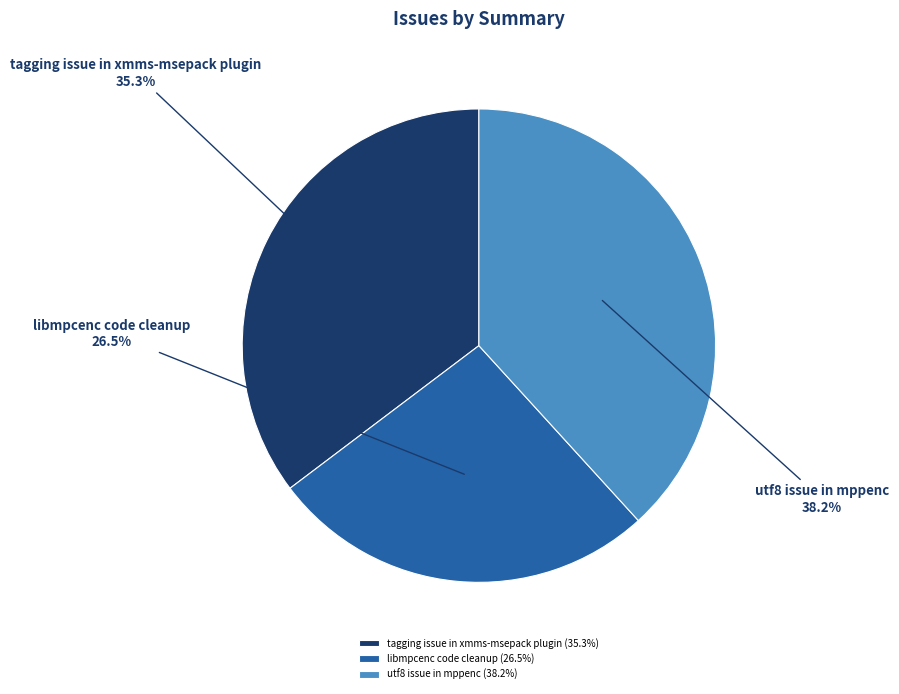

To the nearest percent, what percentage of the pie is utf8 issue in mppenc?

38%